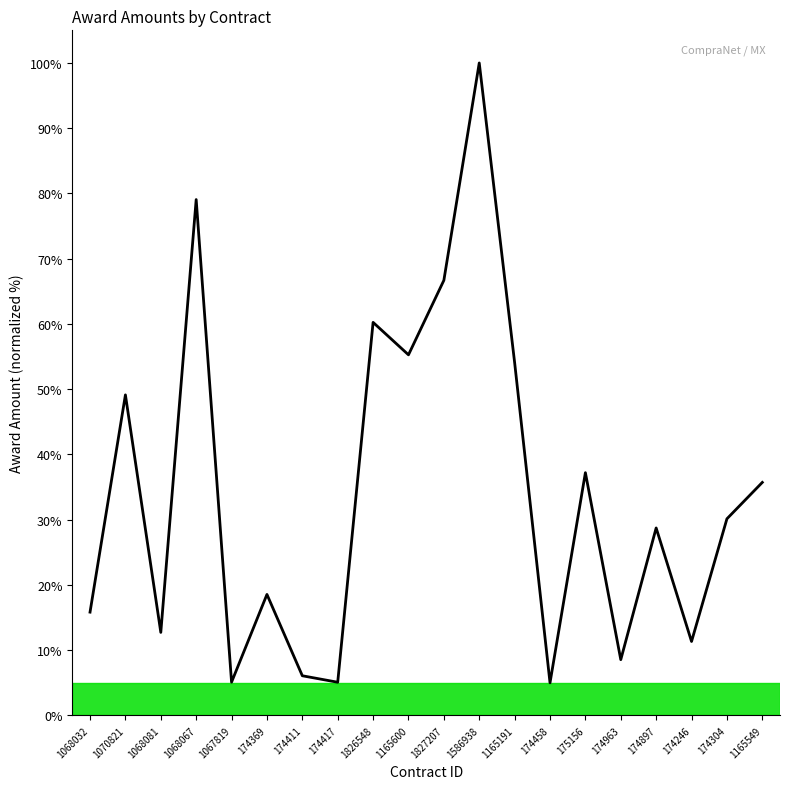

What is the smallest value displayed?

5.0